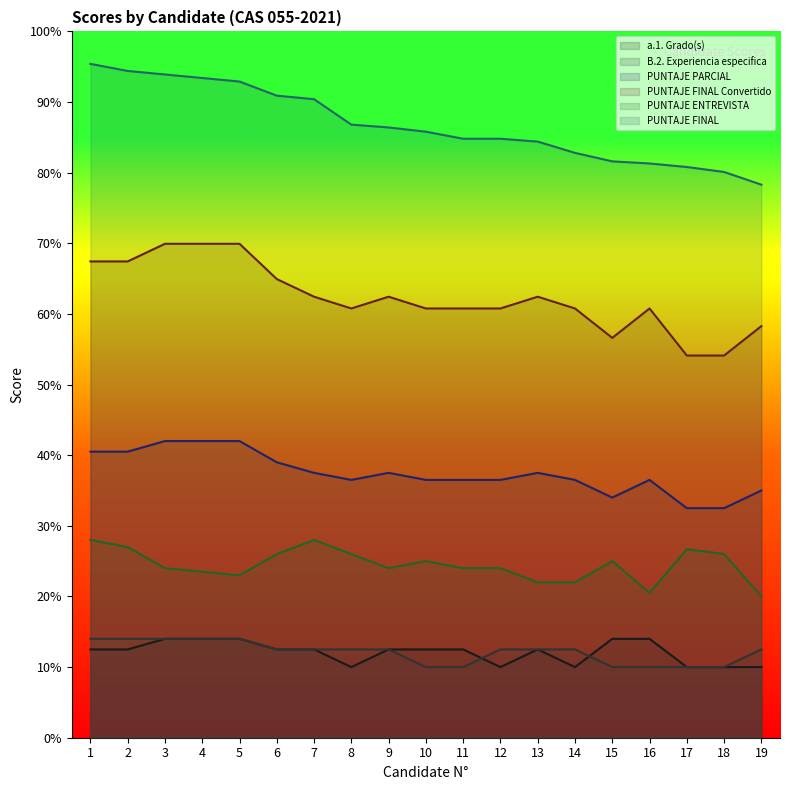

Is it true that B.2. Experiencia especifica equals 17.5 at 15?

False